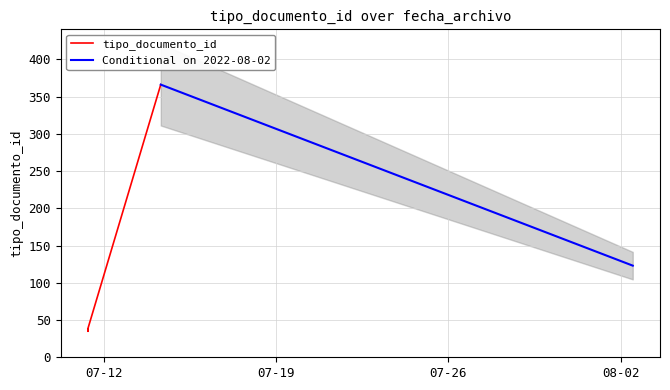

How many values are below 38?

3